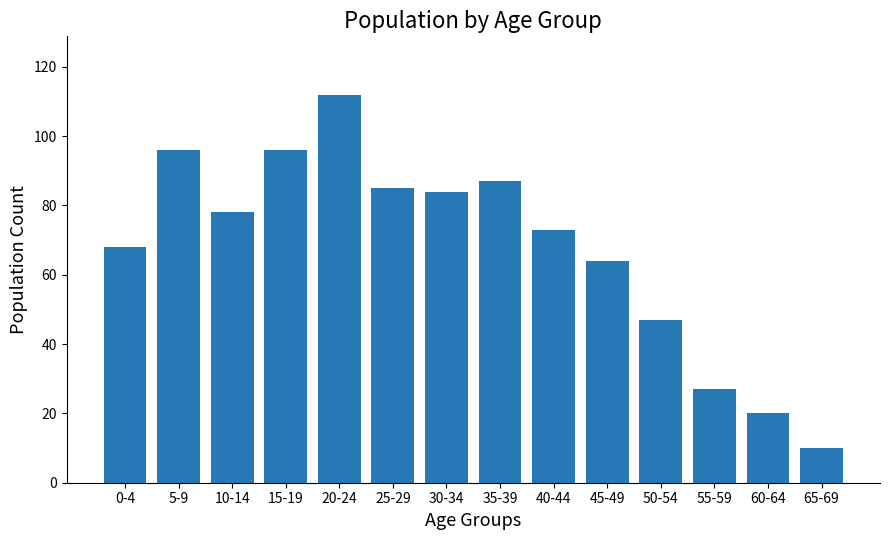

Reading right to left, extract all data points from this chart.

10	20	27	47	64	73	87	84	85	112	96	78	96	68